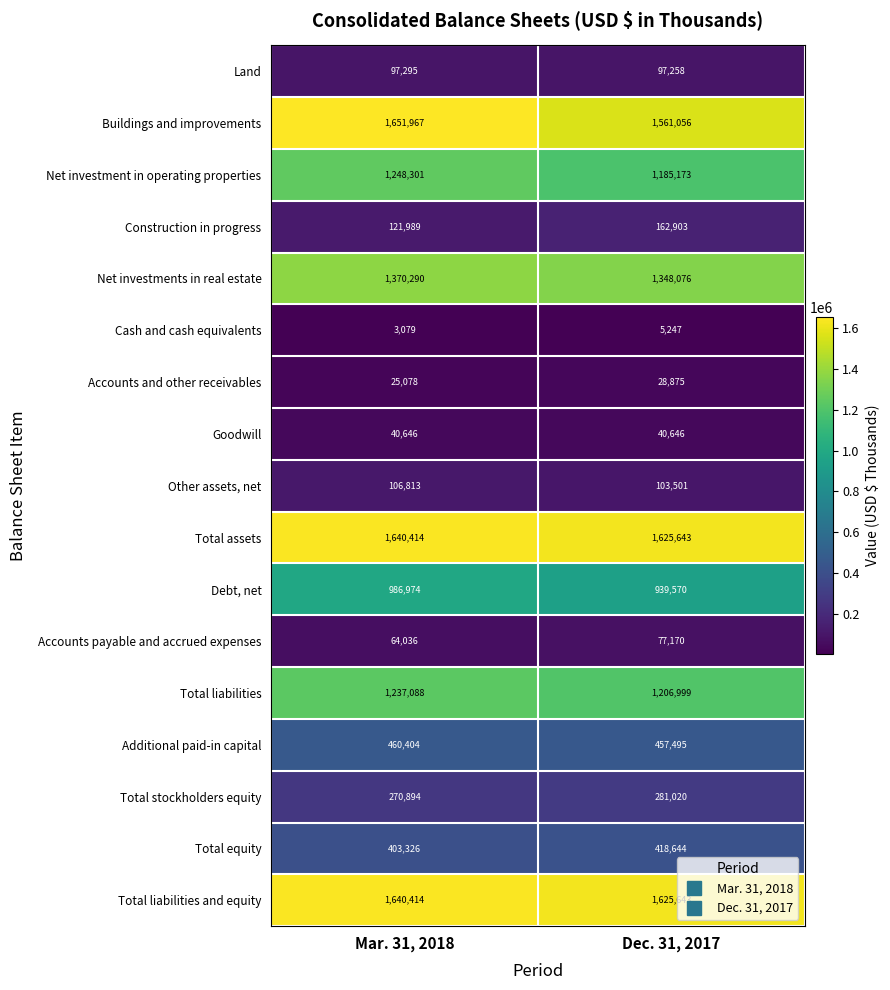

Which series changed the most between Mar. 31, 2018 and Dec. 31, 2017?

Buildings and improvements